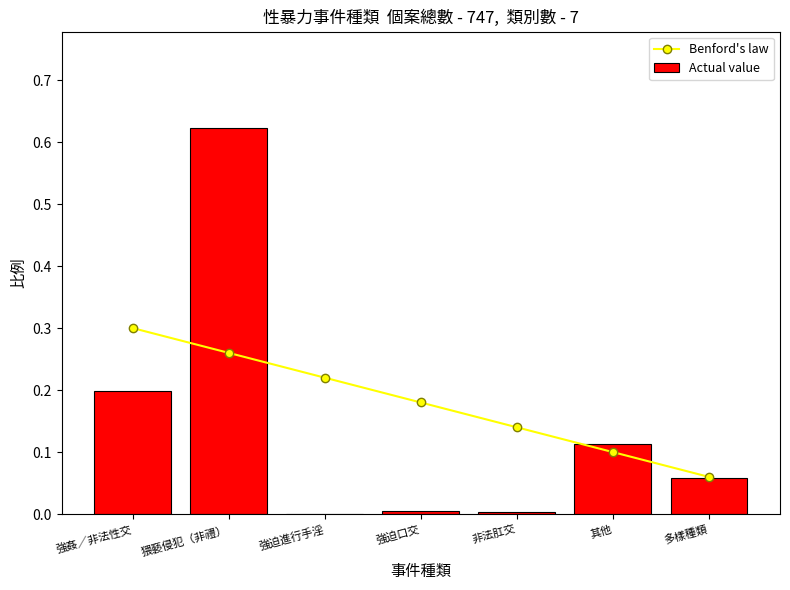

How many positive values does the Actual value series have?

6